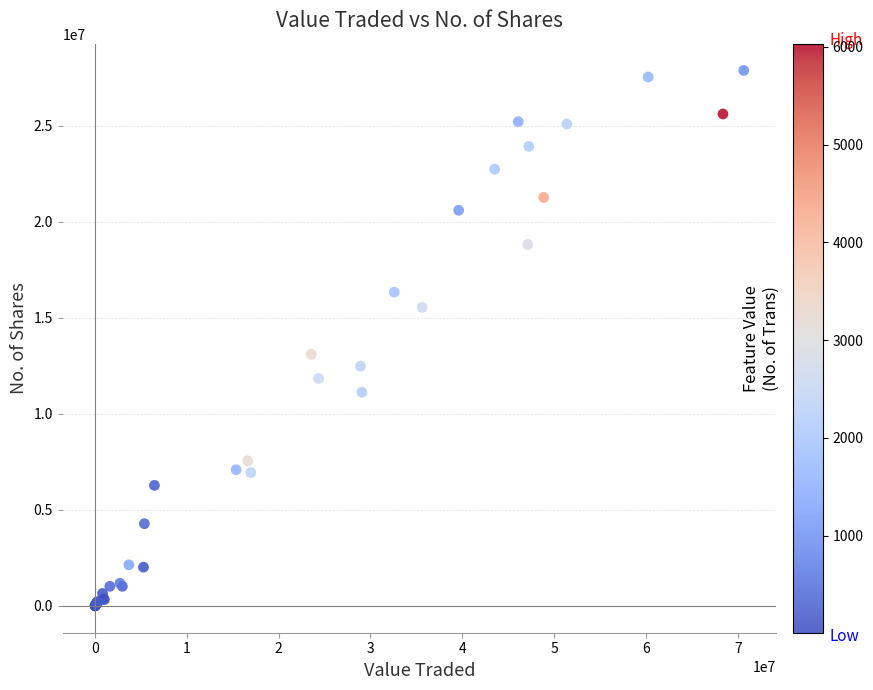

What Y value in the scatter plot is closest to 13933350?

13093749